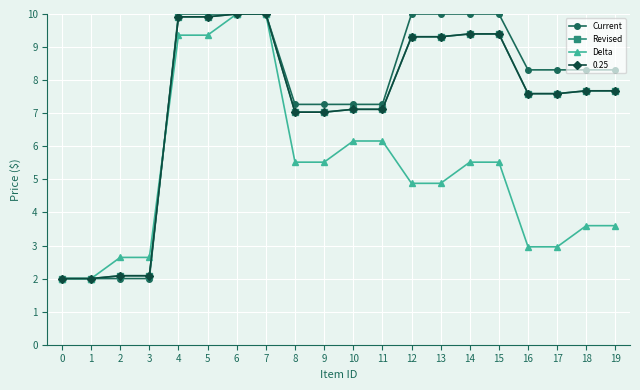

Does the chart have visible grid lines?

Yes